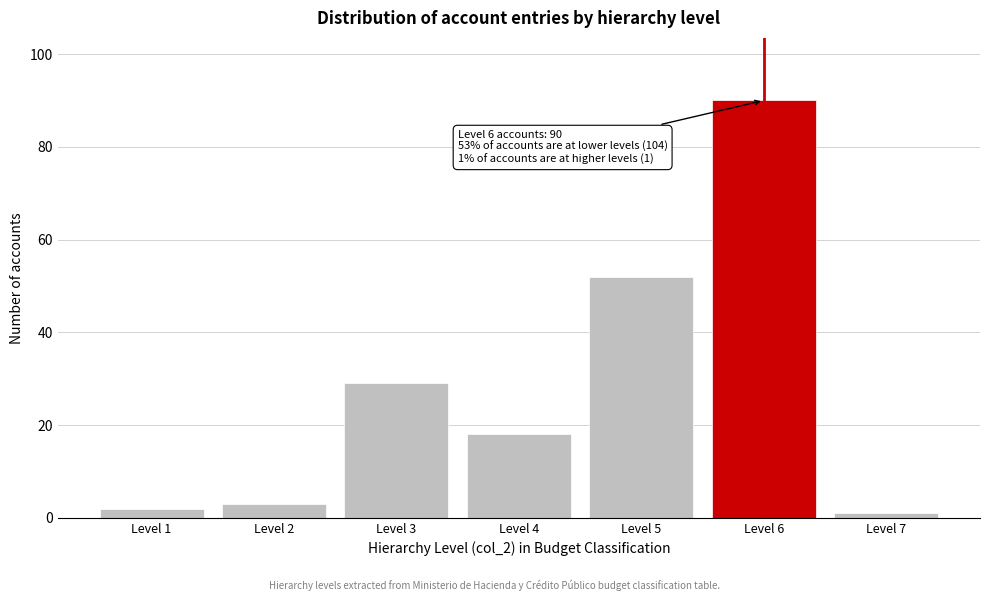

Reading right to left, list all the values displayed in this chart.

Level 7=1	Level 6=90	Level 5=52	Level 4=18	Level 3=29	Level 2=3	Level 1=2